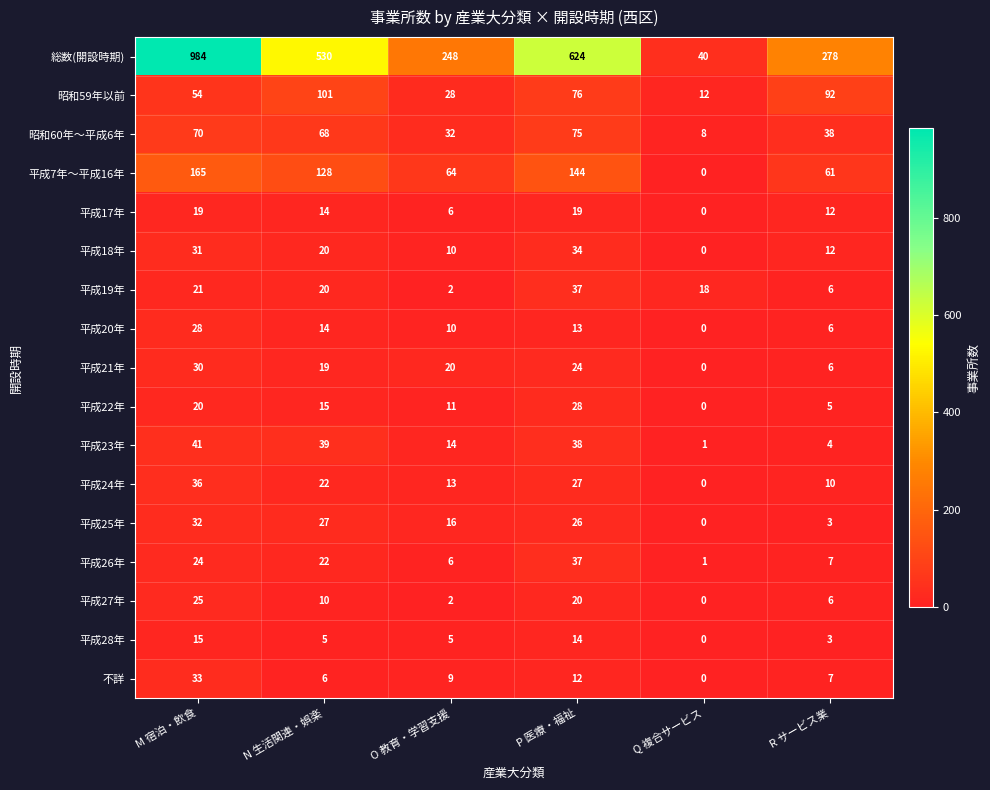

Is it true that 平成24年 equals 10 at R サービス業?

True